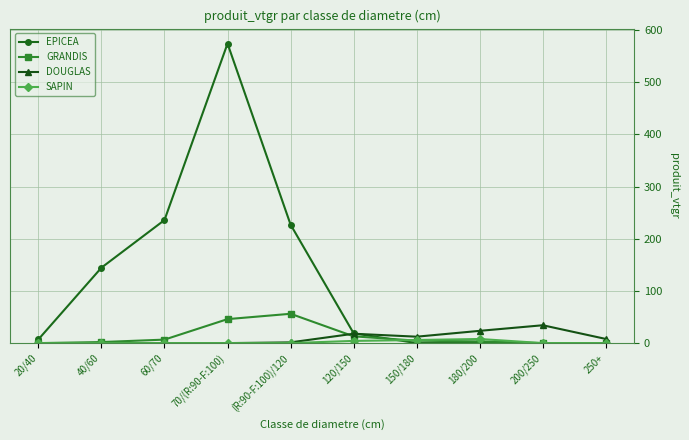

What is the greatest value displayed?

573.9